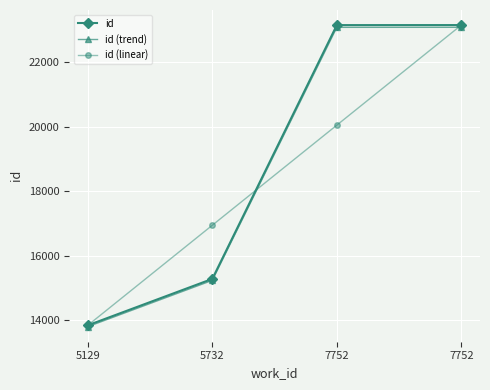

What is the highest value of the id (trend) series?

23080.5